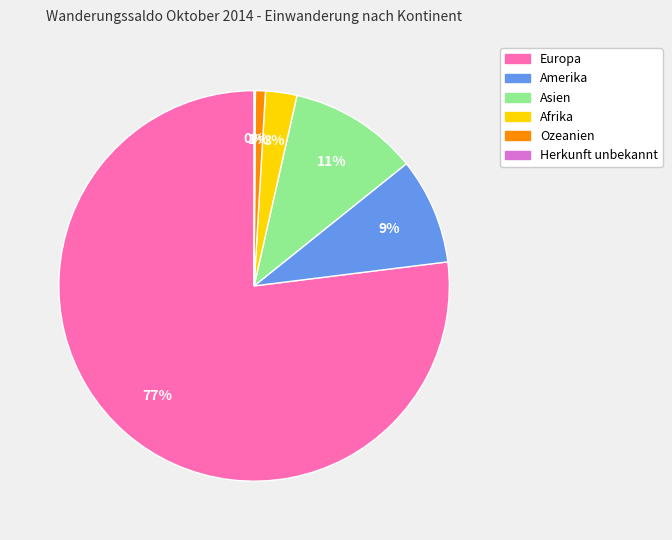

To the nearest percent, what is the average slice percentage?

17%